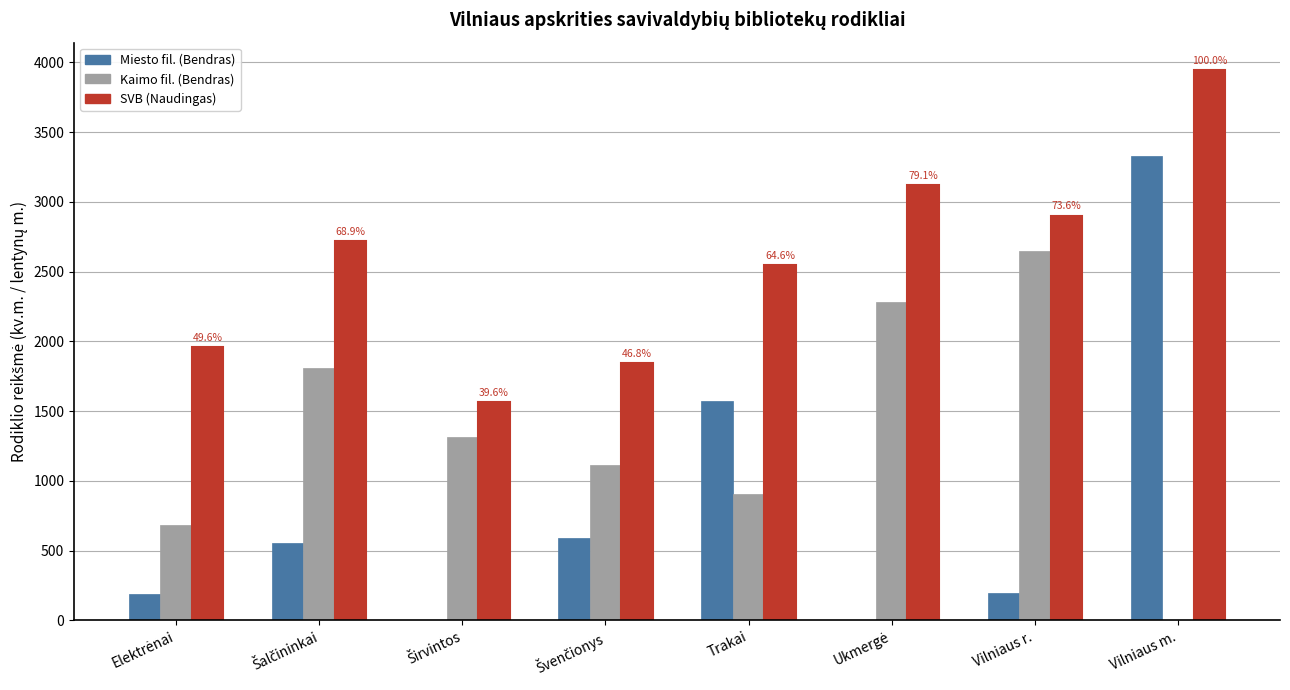

The SVB (Naudingas) series shows 1964 at Vilniaus r.. True or false?

False